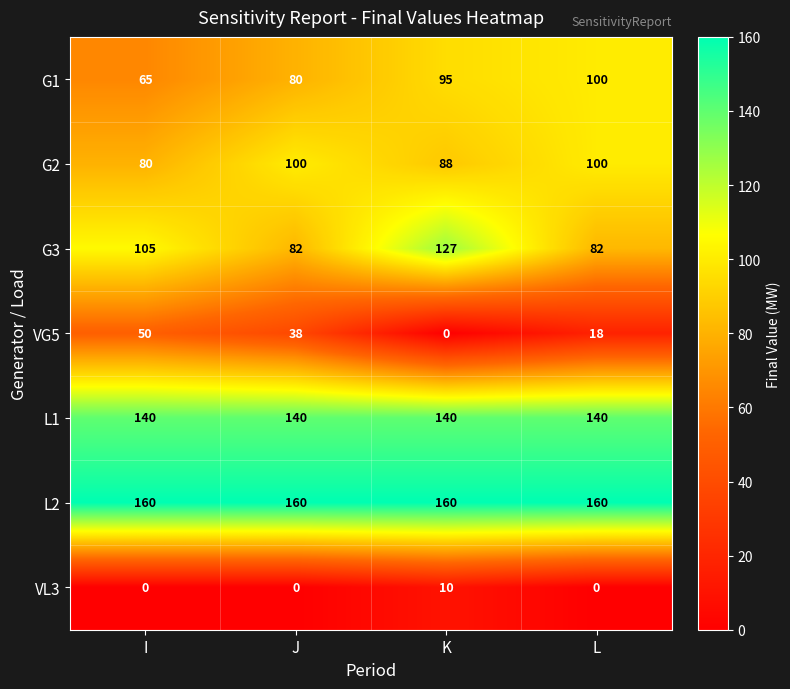

Between I and J, which series saw the biggest shift?

G3